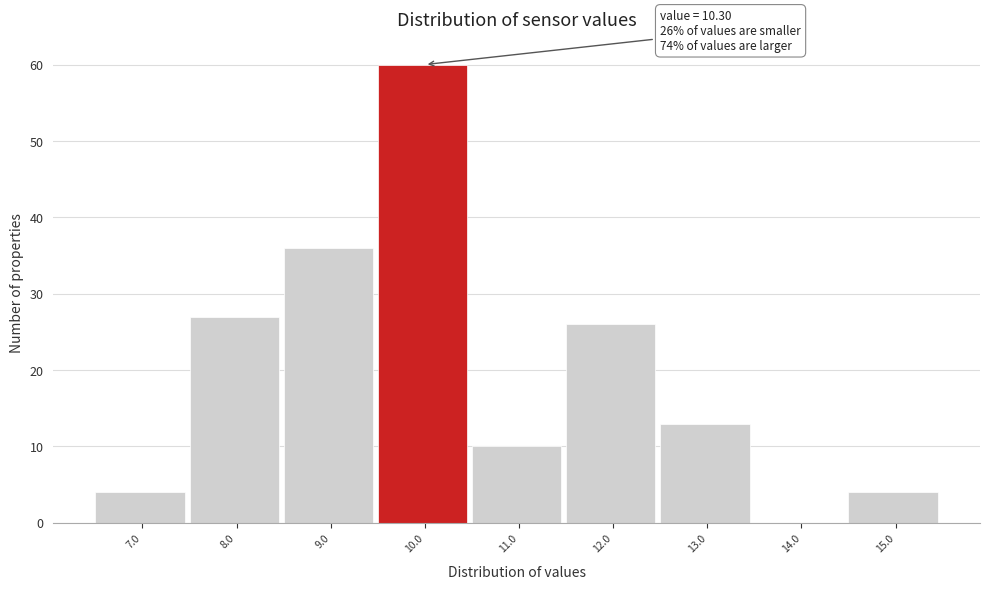

Reading right to left, list all the values displayed in this chart.

15.0=4	14.0=0	13.0=13	12.0=26	11.0=10	10.0=60	9.0=36	8.0=27	7.0=4